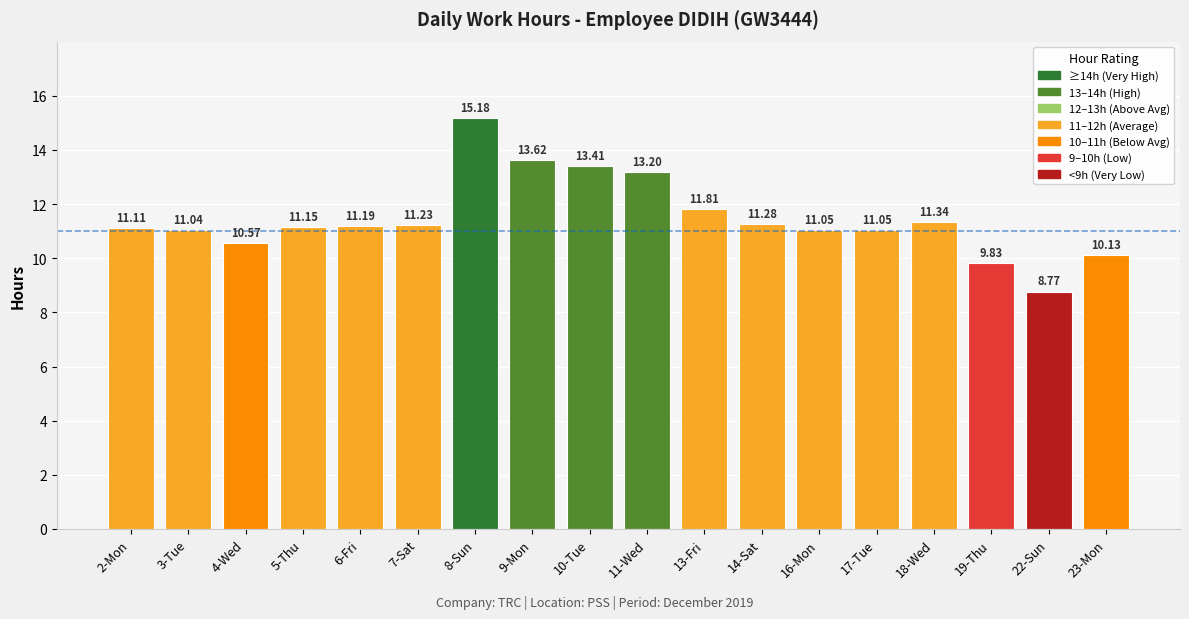

What is the minimum value shown in the chart?

8.8